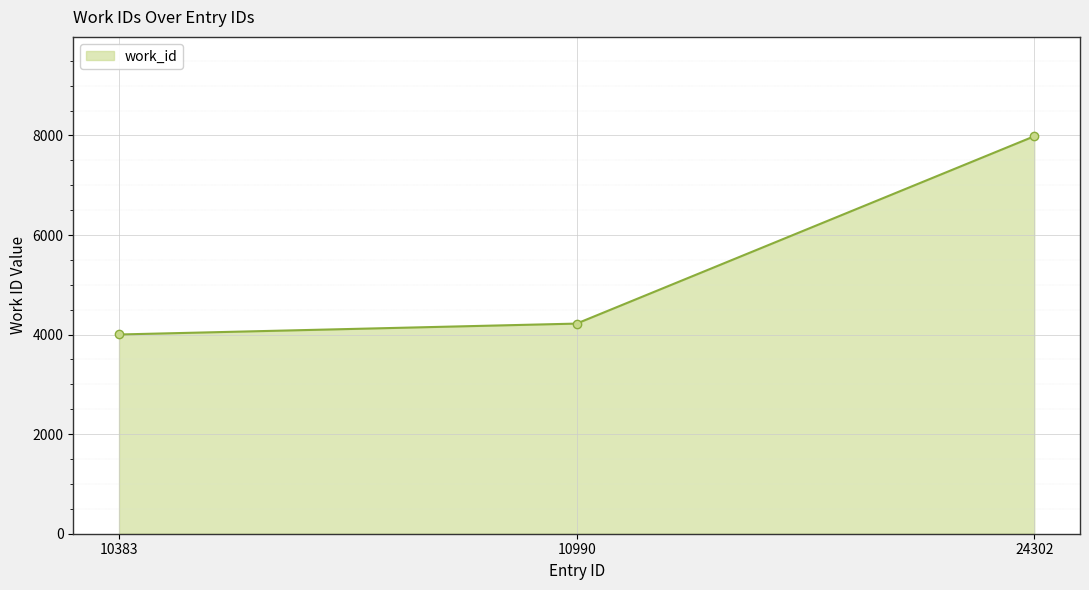

List the labels in order of value, largest first.

24302, 10990, 10383